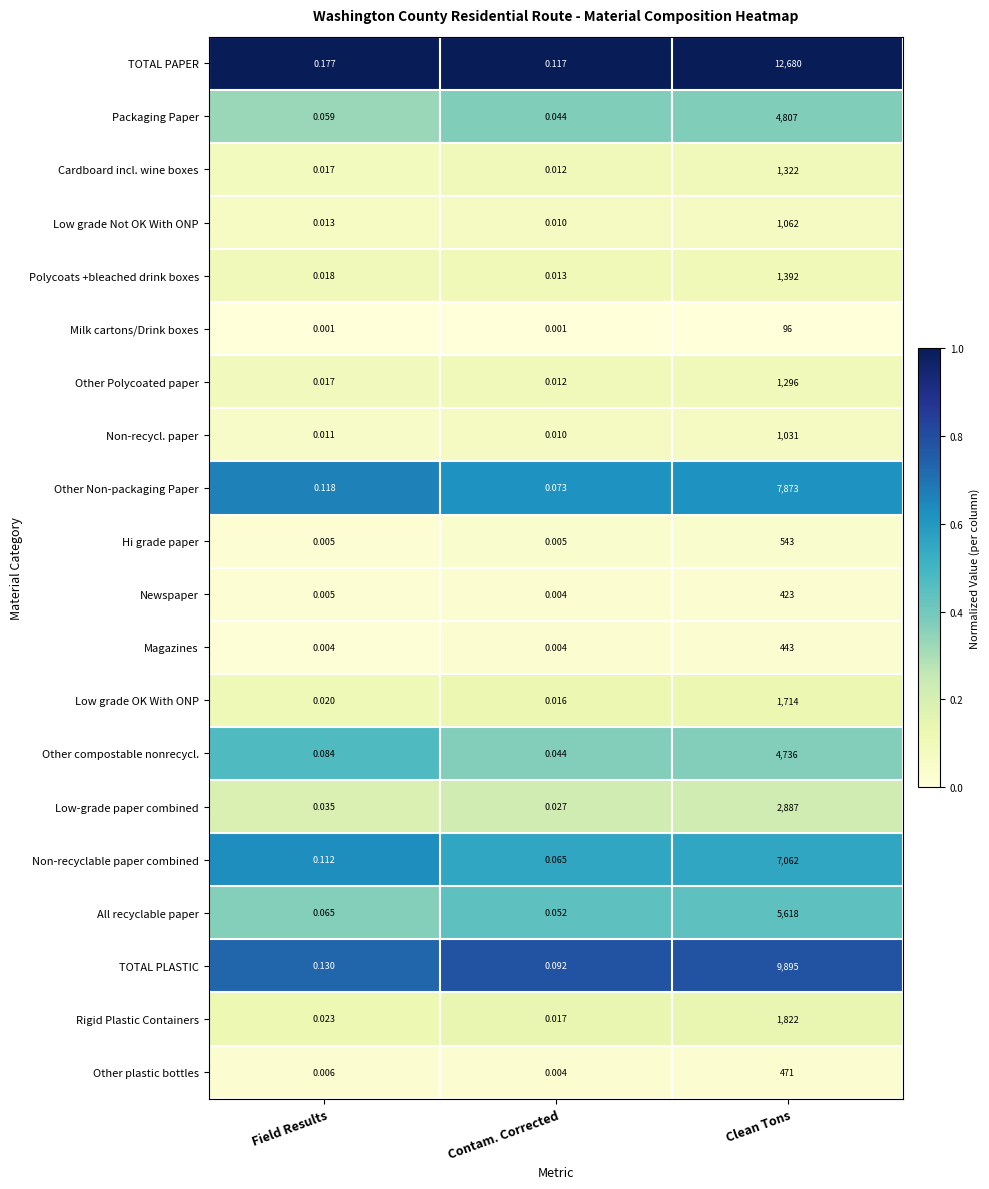

How many distinct data groups are displayed?

20